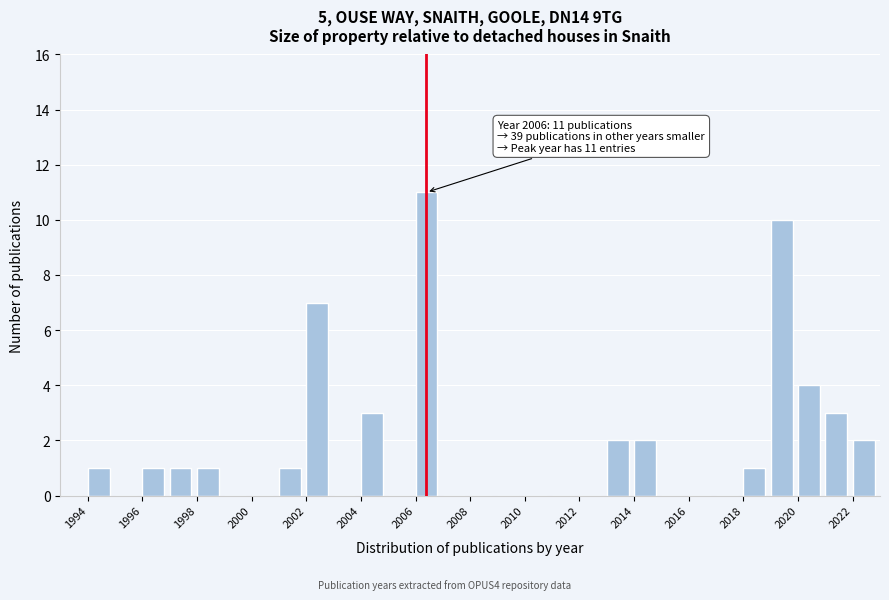

Which range on the x-axis has the tallest bar?

2006 to 2007